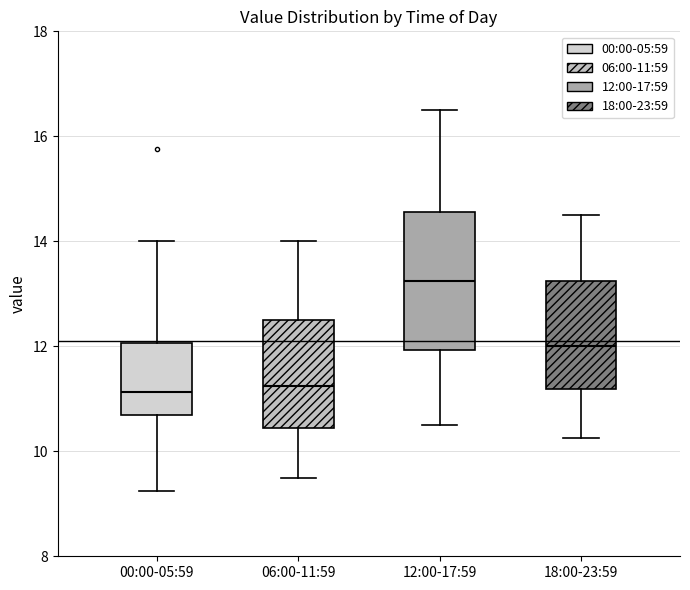

Comparing the boxes themselves (not the whiskers), which one is the tallest?

12:00-17:59